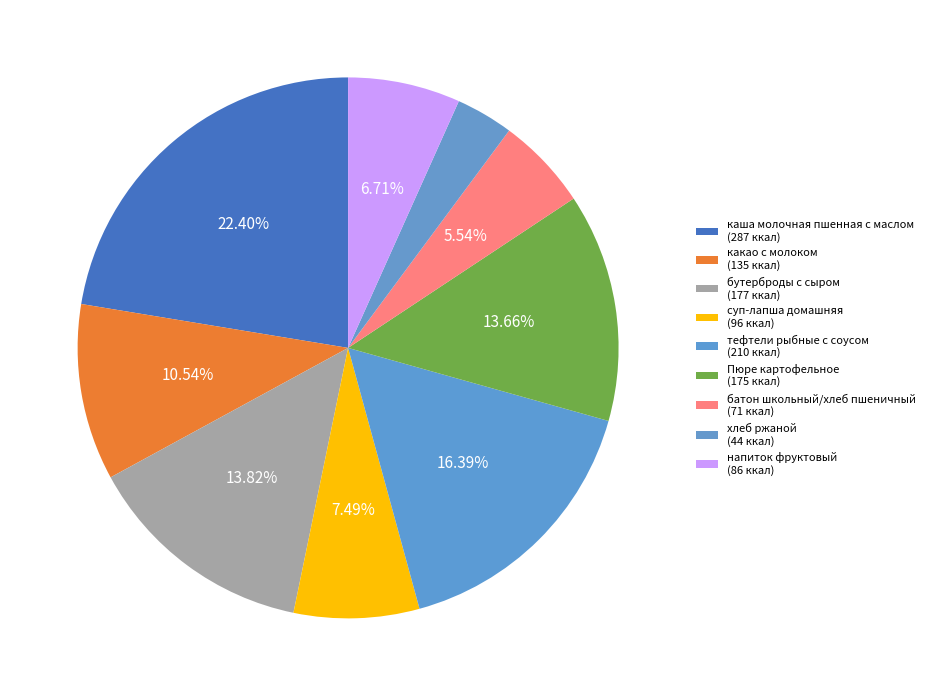

How many slices are in this pie chart?

9